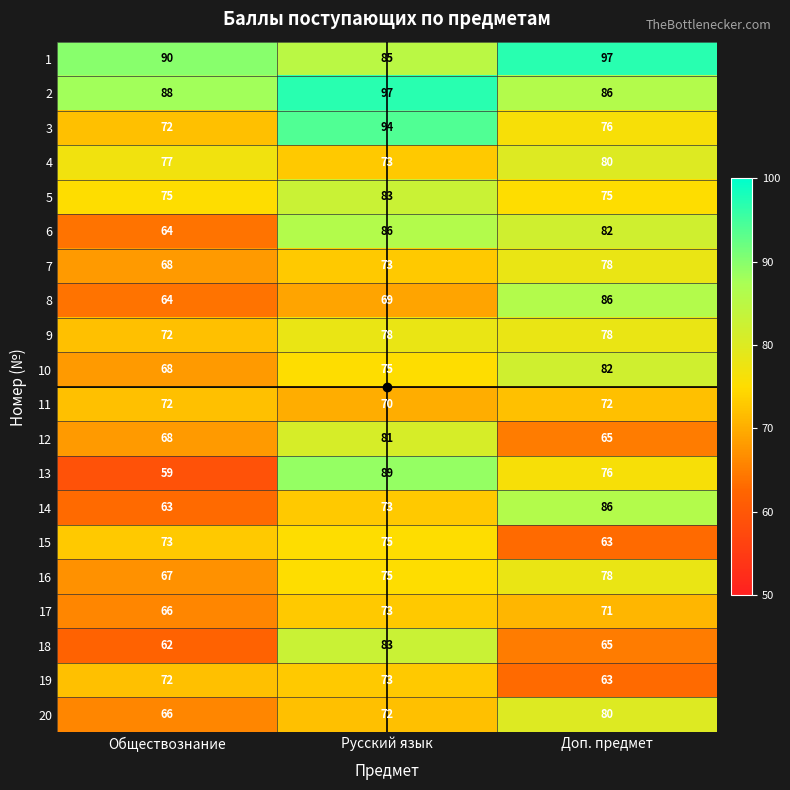

What is the sum of all 2 values?

271